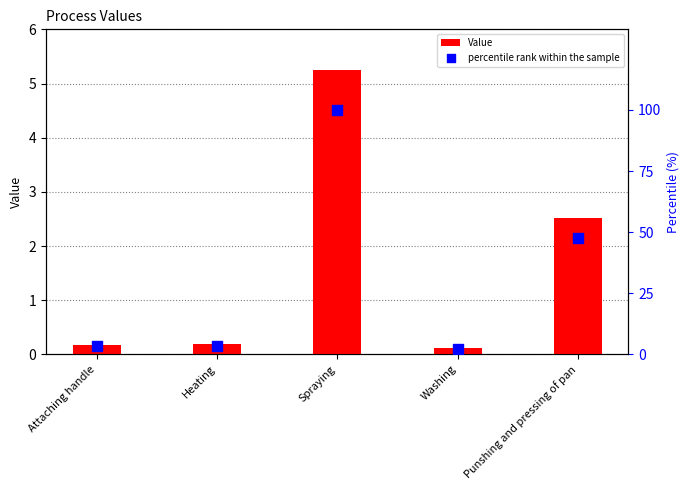

What is the ratio of the value at Heating to the value at Punshing and pressing of pan?

0.1